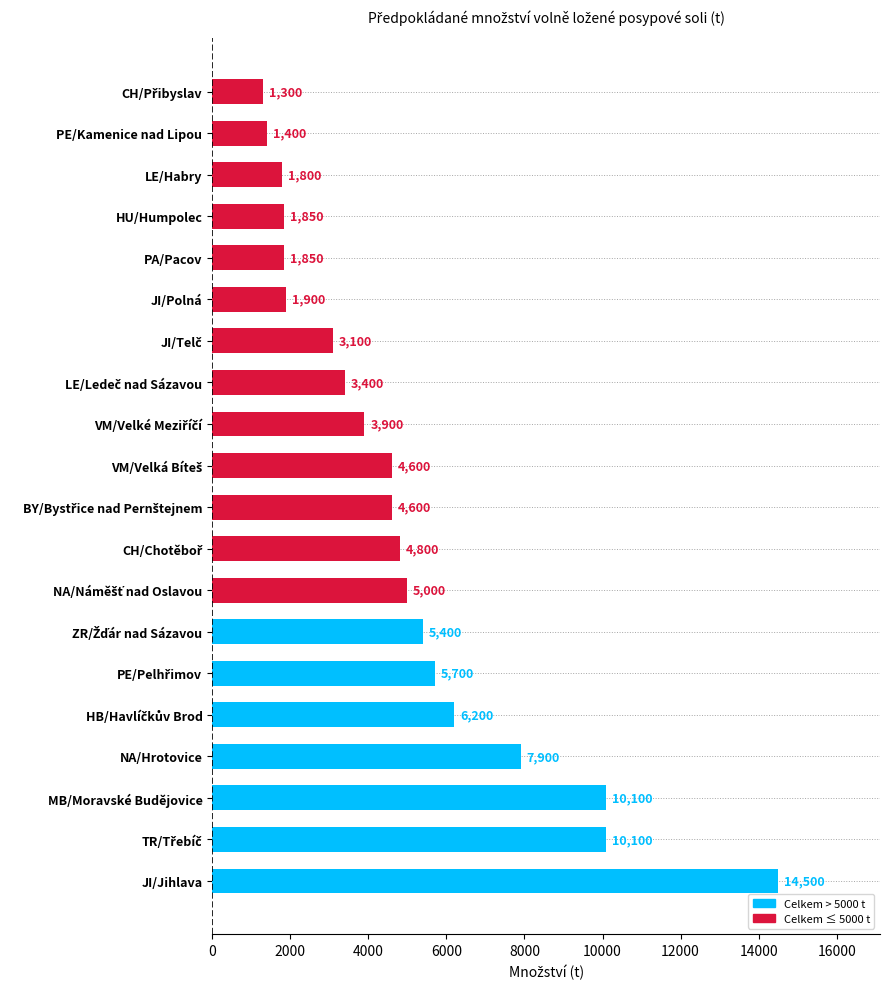

Reading bottom to top, transcribe all the data shown in this chart.

14500	10100	10100	7900	6200	5700	5400	5000	4800	4600	4600	3900	3400	3100	1900	1850	1850	1800	1400	1300